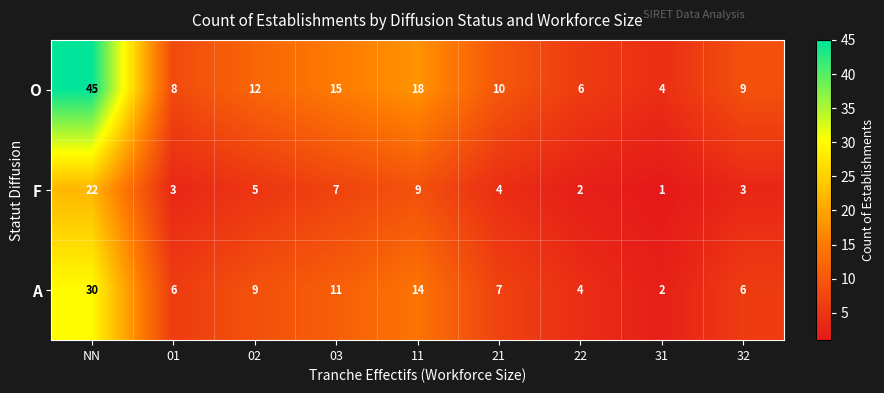

List the series in order of their peak value, highest first.

O, A, F